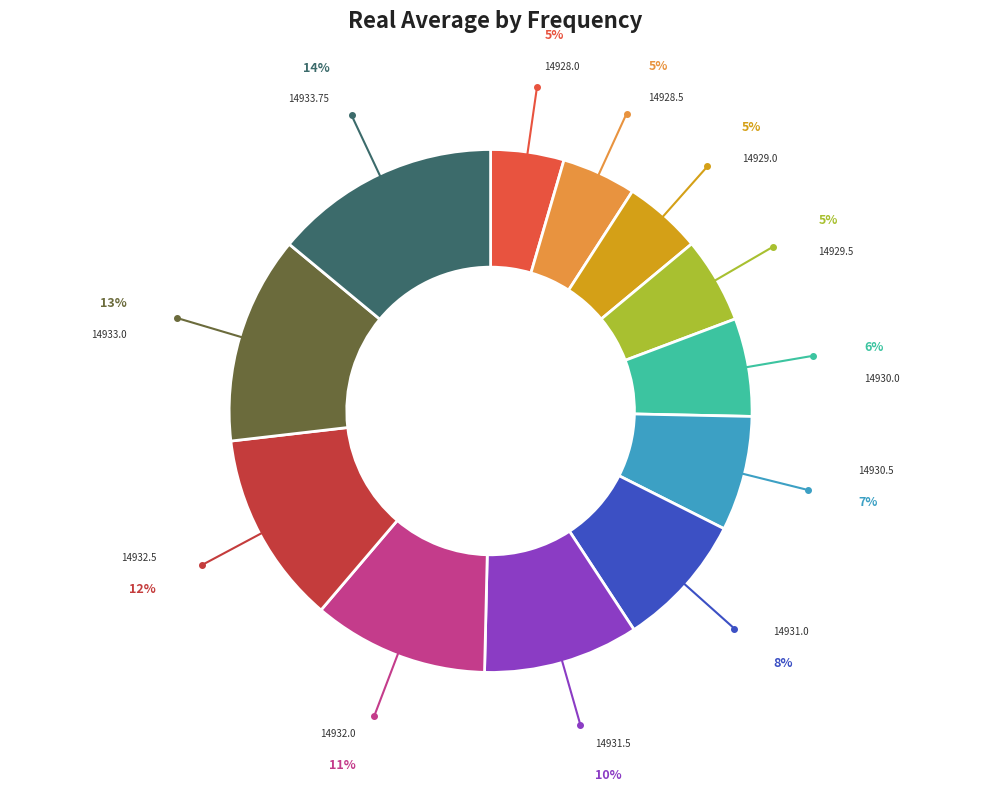

Does any single category account for the majority?

No